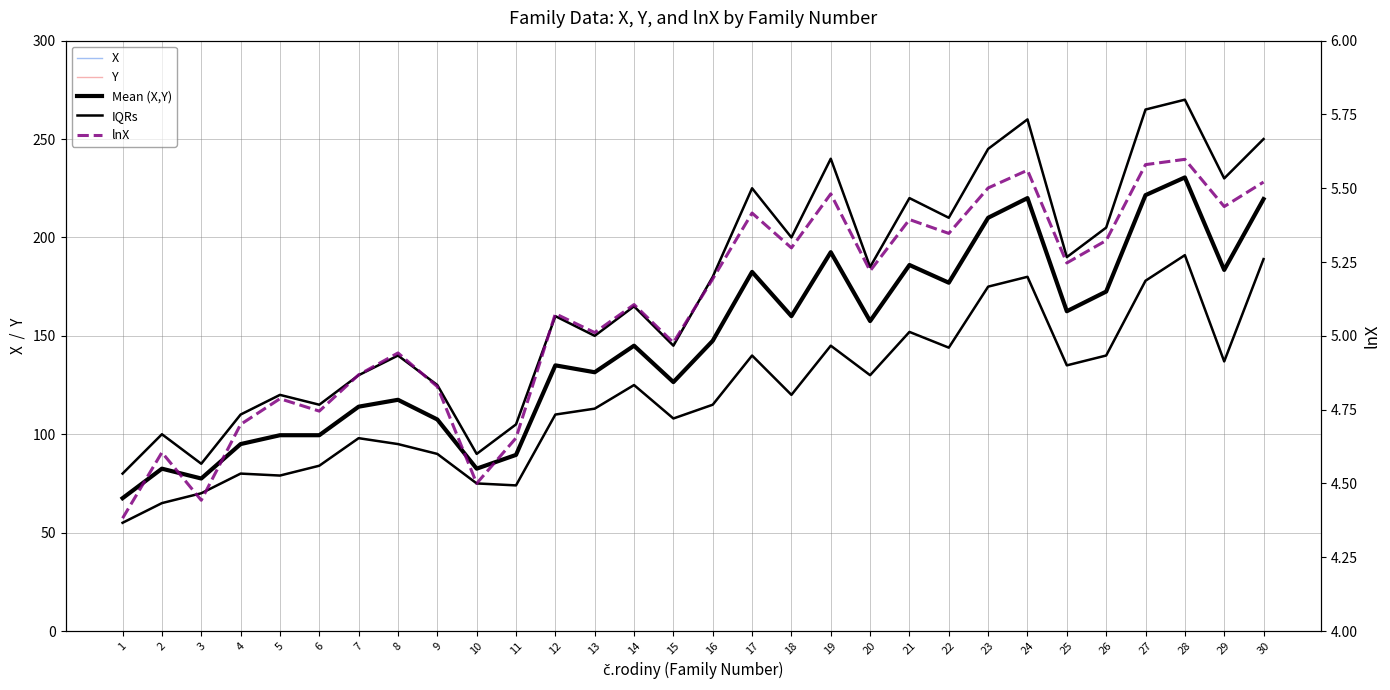

At how many categories does at least one series exceed 94?

27